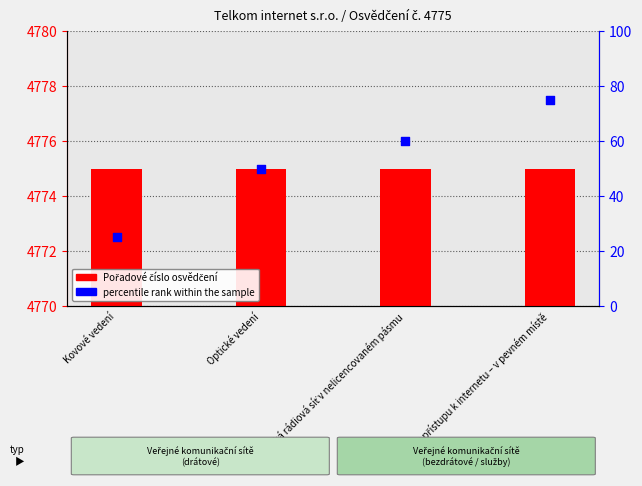

Which series has the widest spread of Y values?

percentile rank within the sample